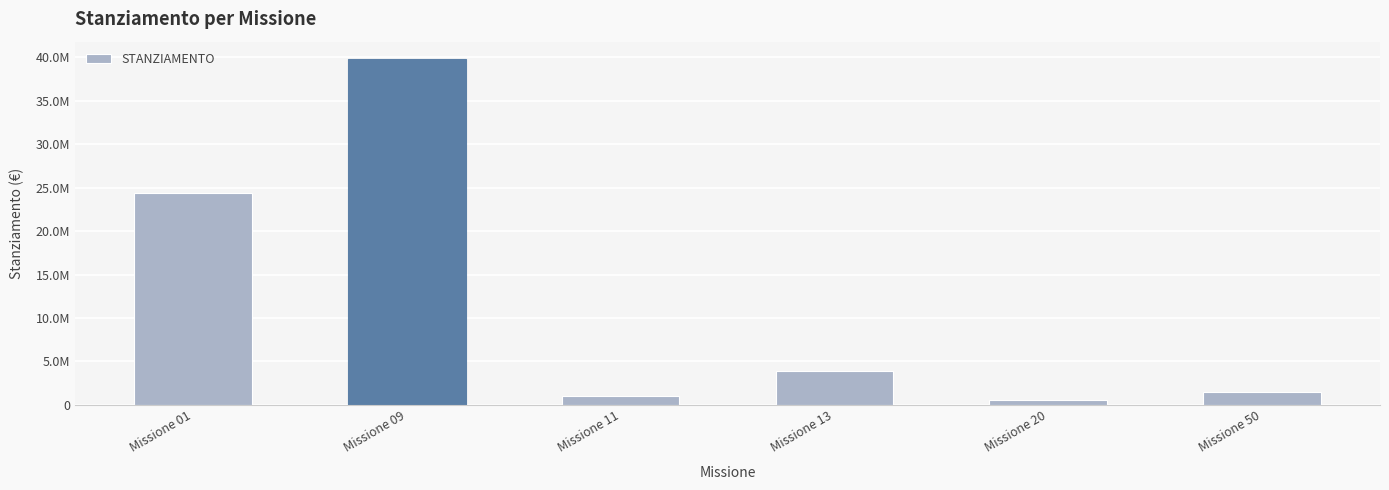

Is it true that the value at Missione 11 is 1751799.0?

False